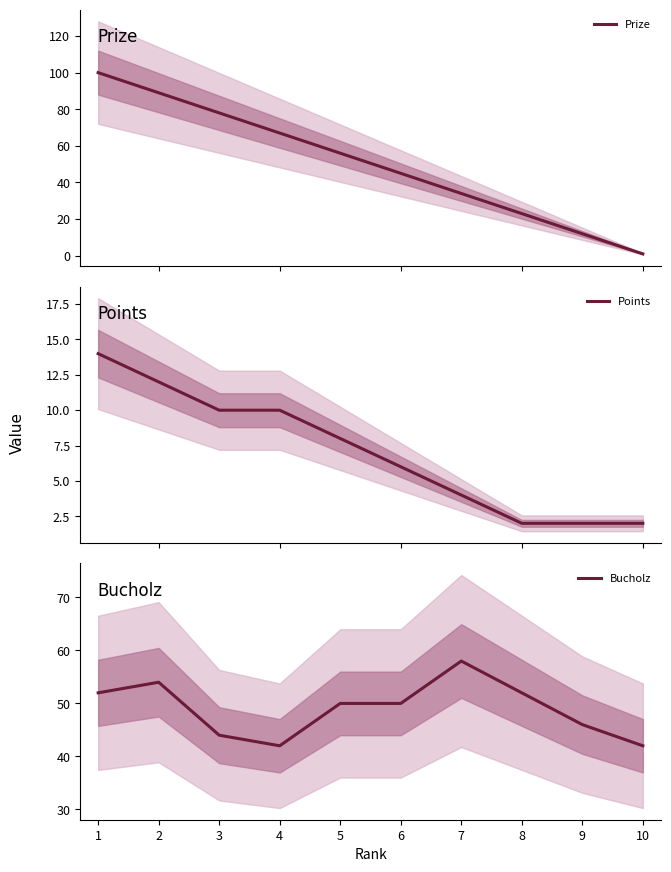

List the series in order of their peak value, lowest first.

Points, Bucholz, Prize